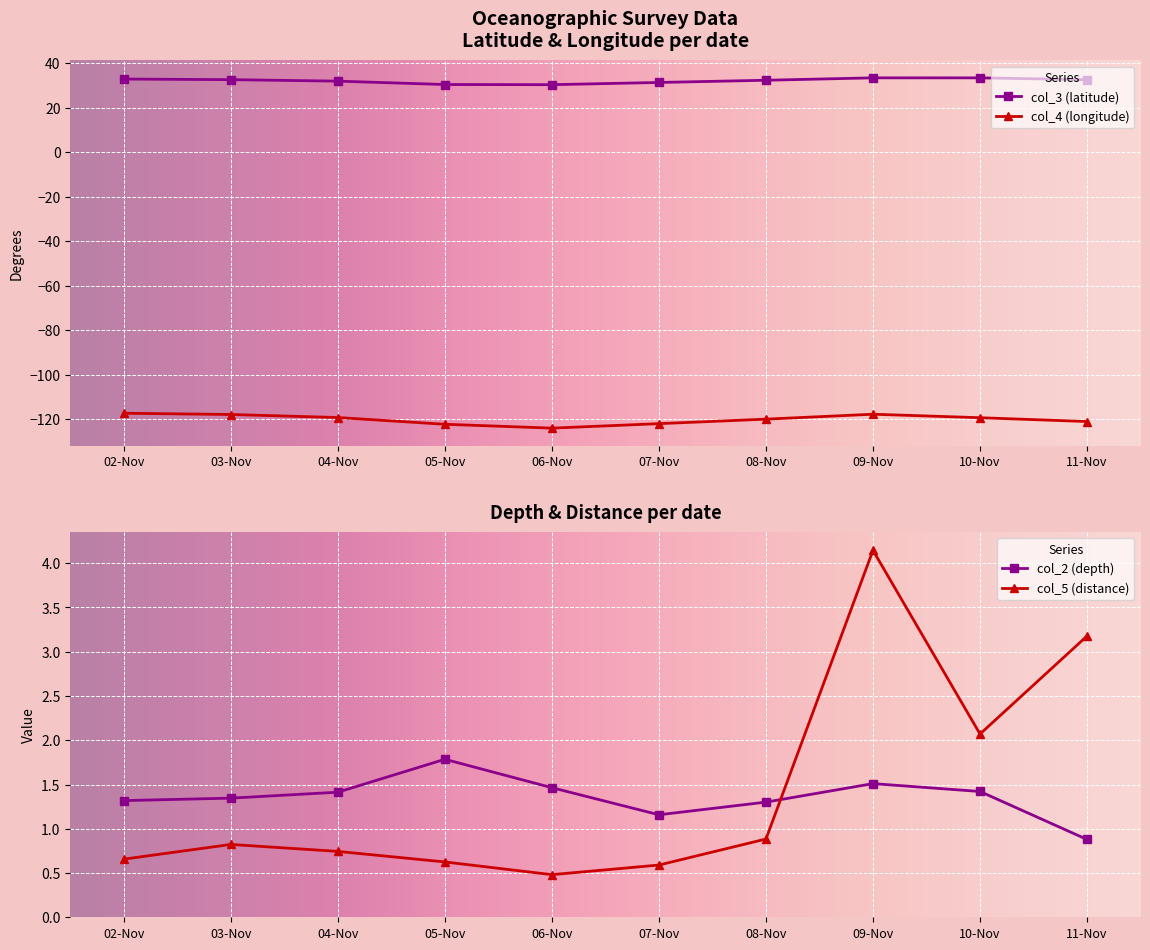

What is the value of the col_3 (lat) point at the 10th from the left?

32.7